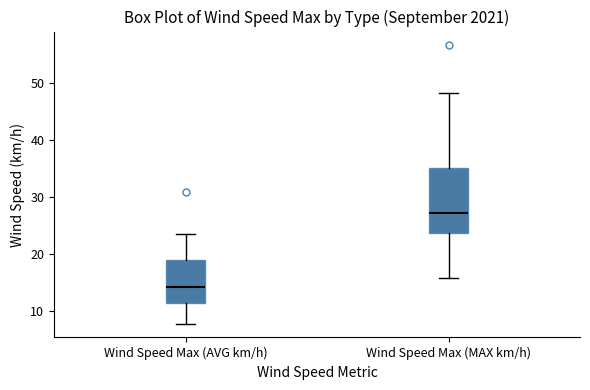

Which box is the tallest, from its lower edge to its upper edge?

Wind Speed Max (MAX km/h)